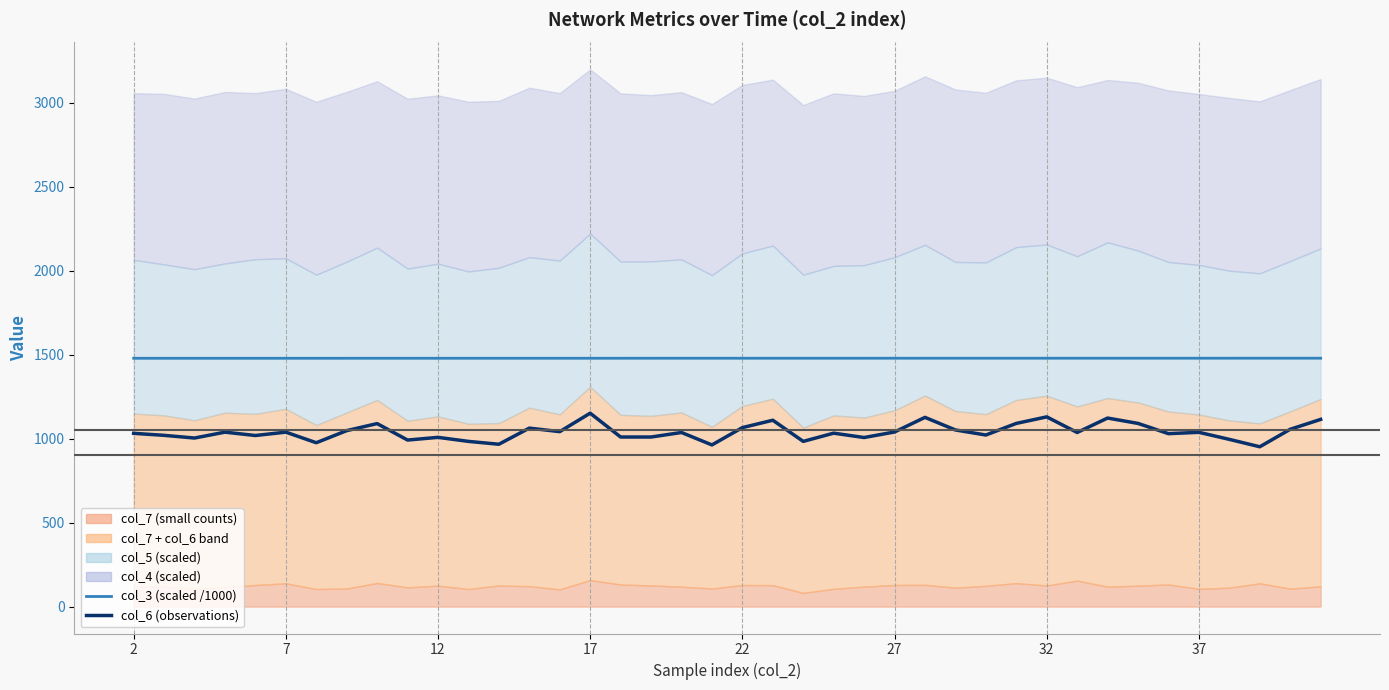

Read the col_3 (scaled /1000) value at 34.

1479.3